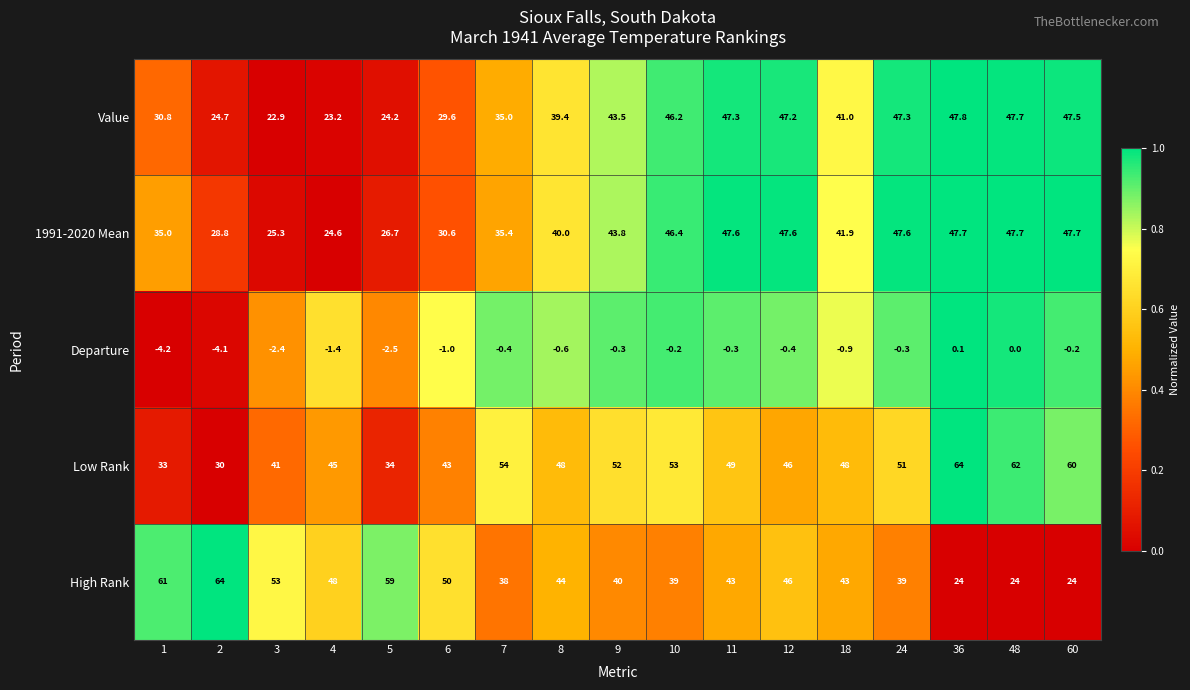

At how many categories does at least one series exceed 0?

17